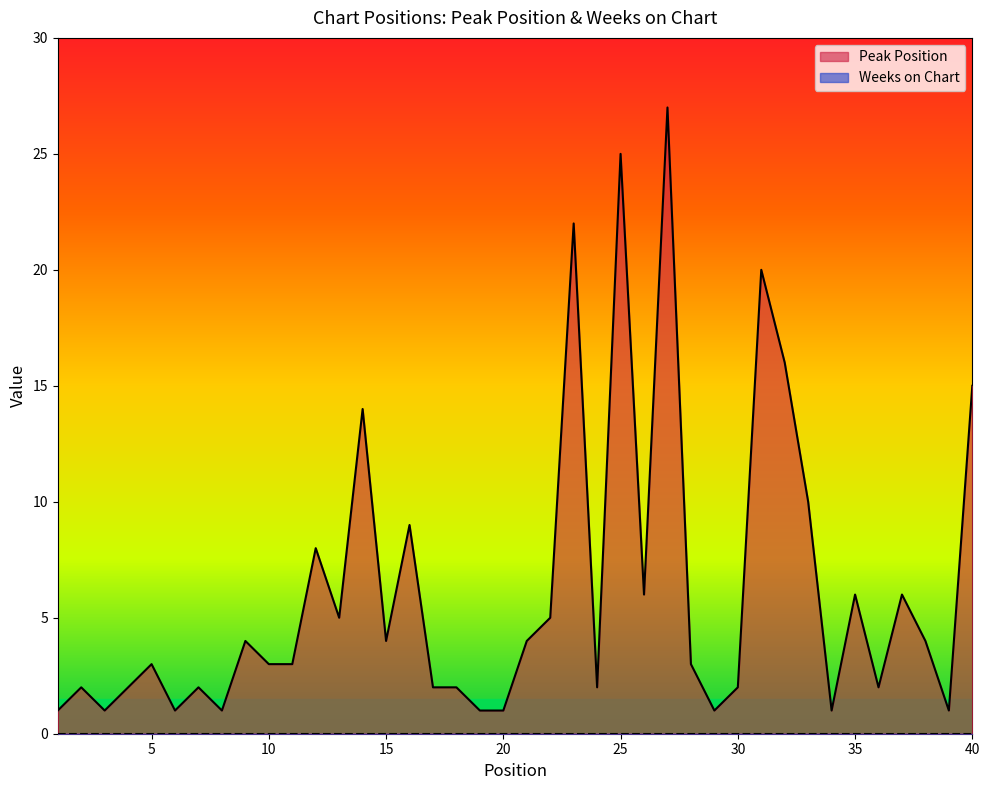

What is the ratio of the value at 3 to the value at 17?

0.5